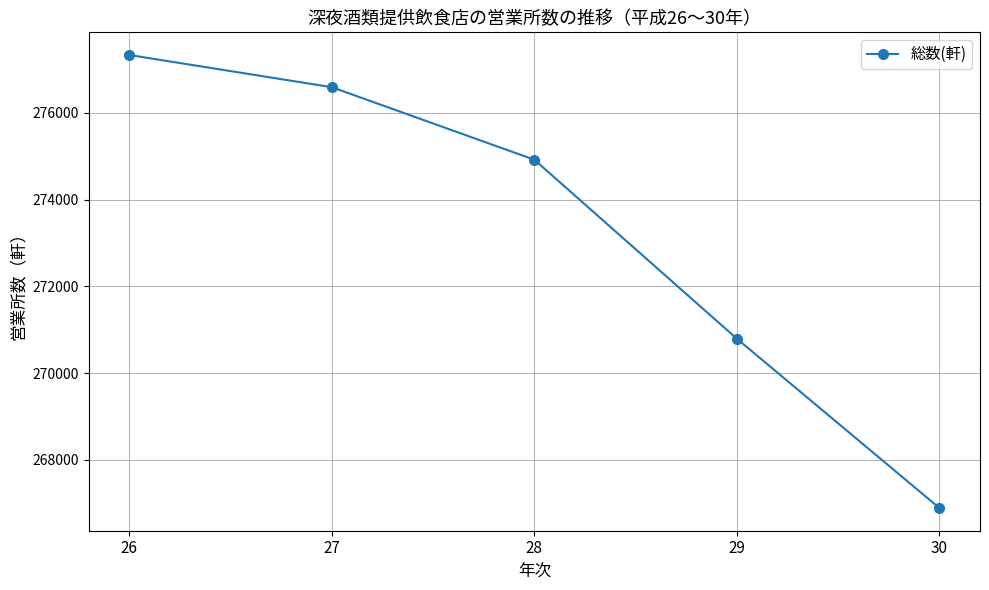

At which label does the data first exceed 274922?

26